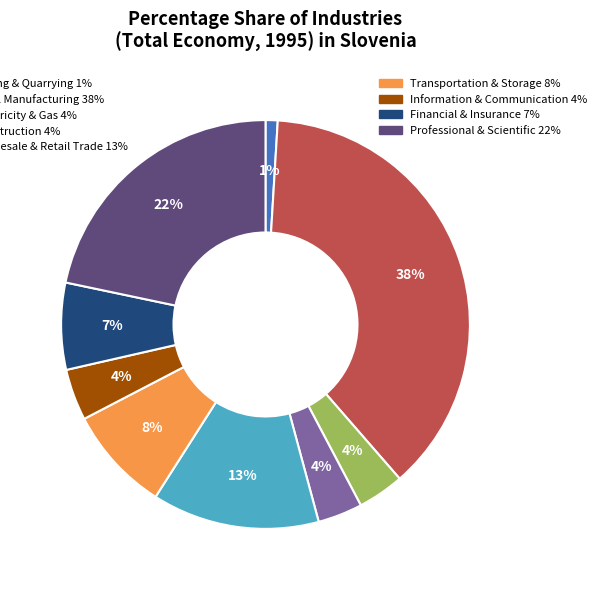

Is there a majority slice in this chart?

No